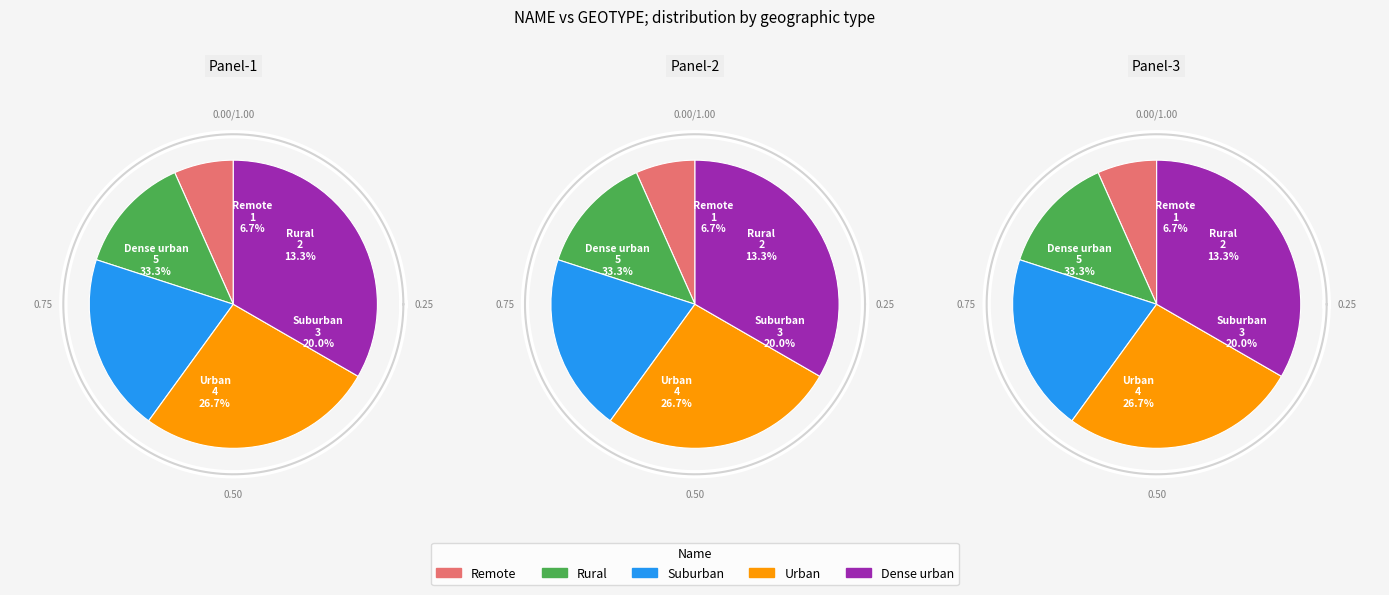

The Rural slice represents 25% of the pie. True or false?

False